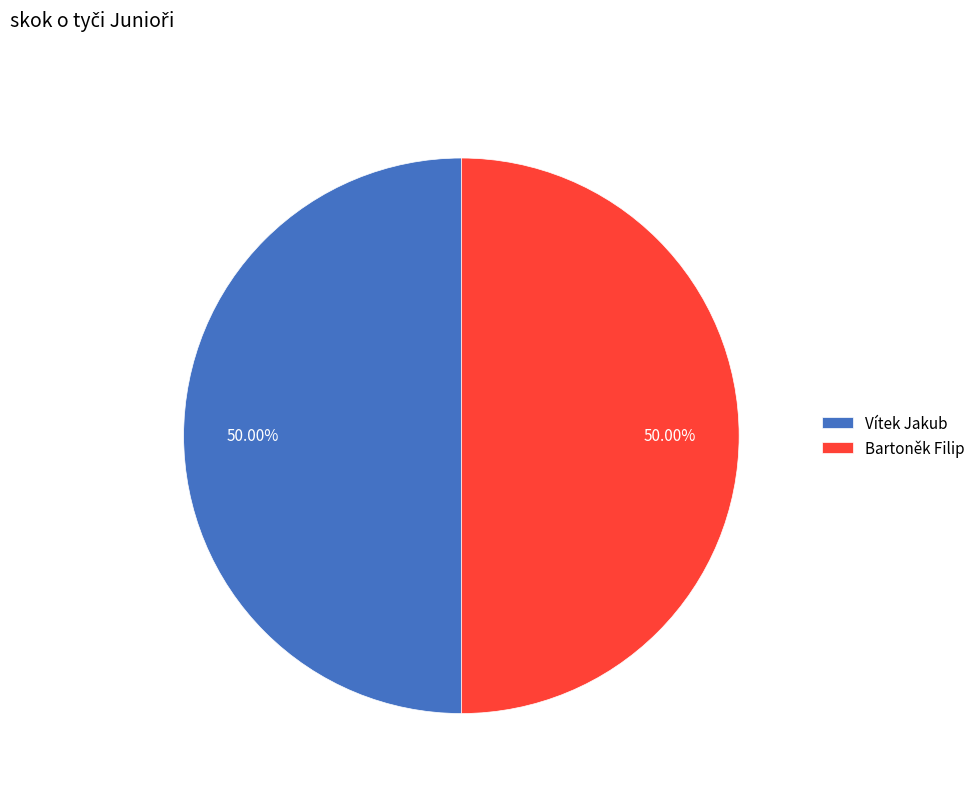

What is the ratio of the value at Bartoněk Filip to the value at Vítek Jakub?

1.0